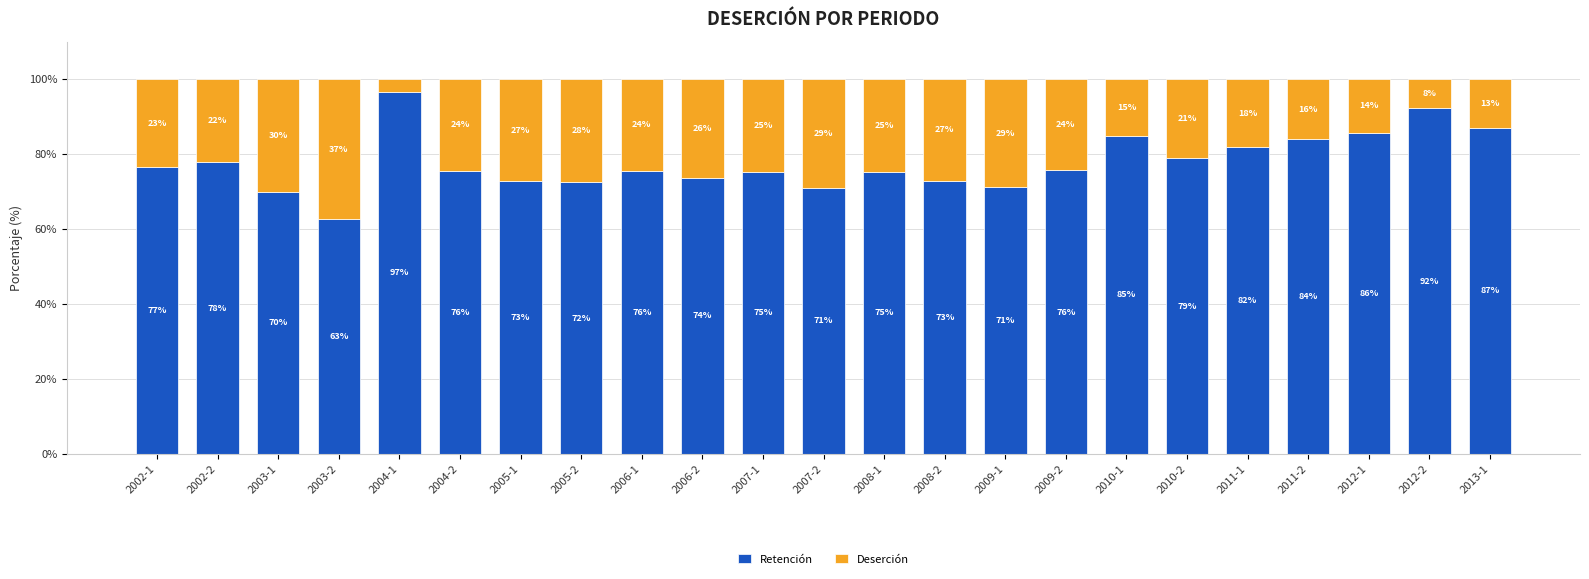

What is the total value across all series at 2007-2?

100.0